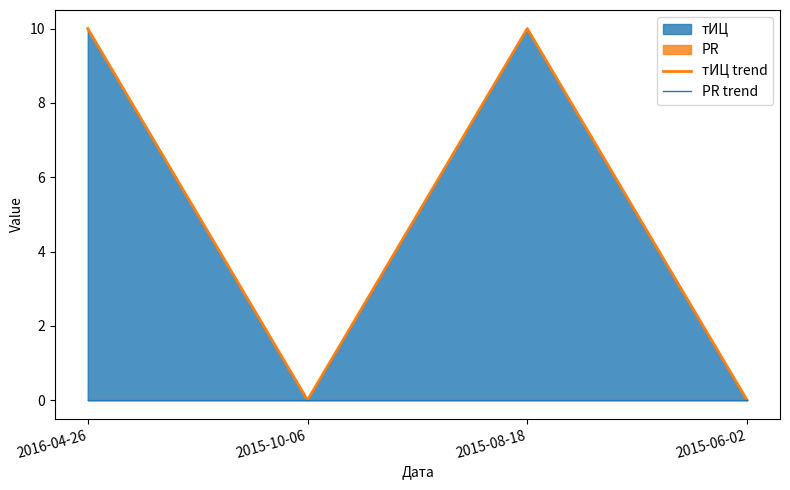

True or false: тИЦ trend and PR trend intersect in this chart.

False